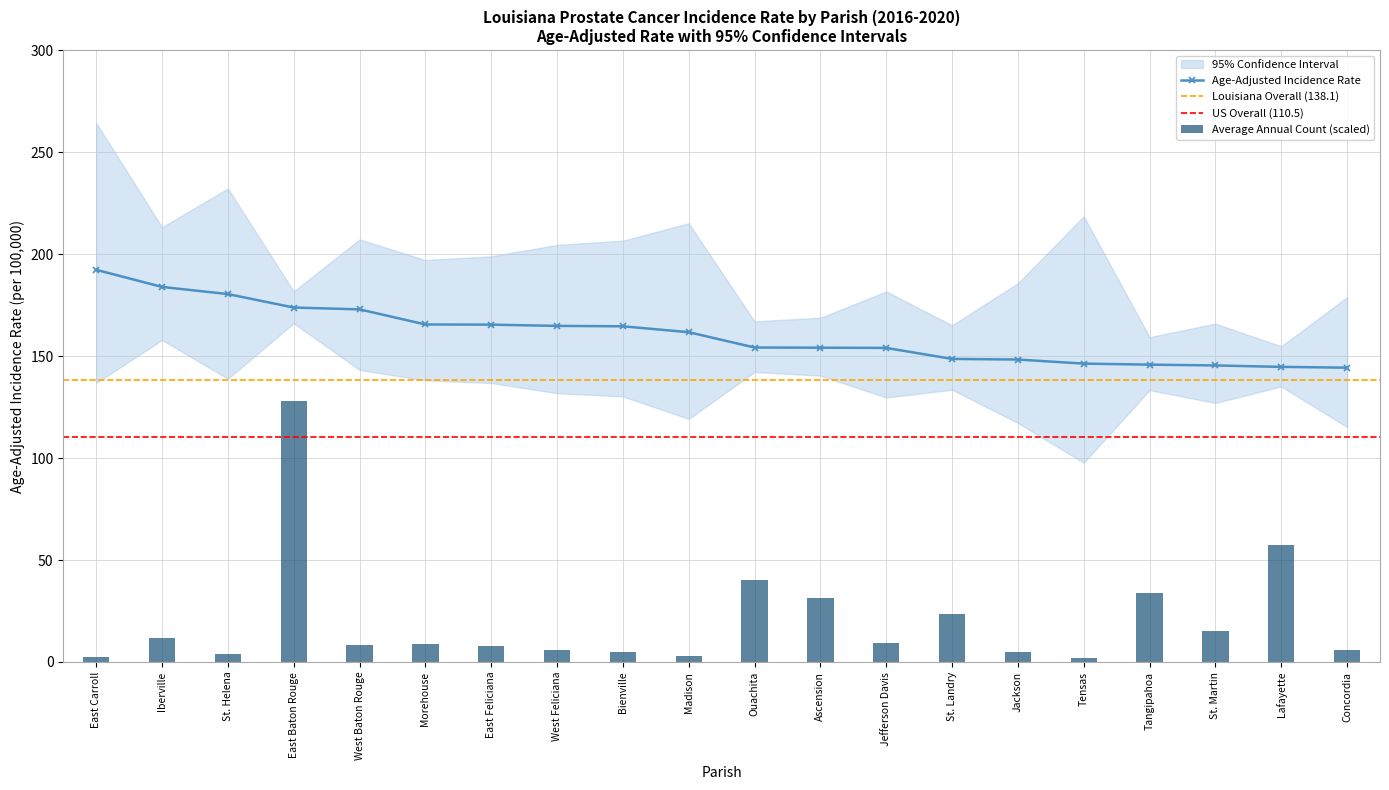

The value of Age-Adjusted Rate at Jefferson Davis is 154.0. True or false?

True